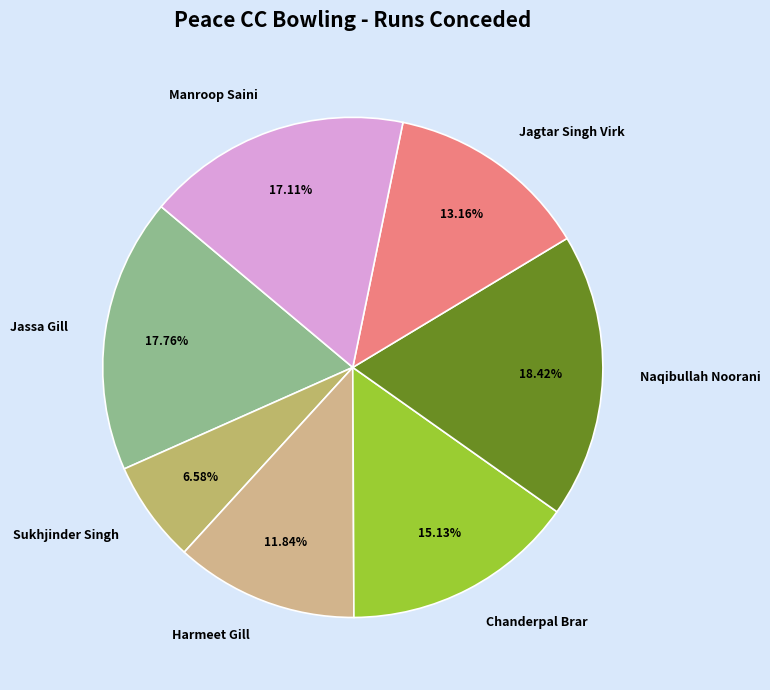

To the nearest percent, what is the average slice percentage?

14%